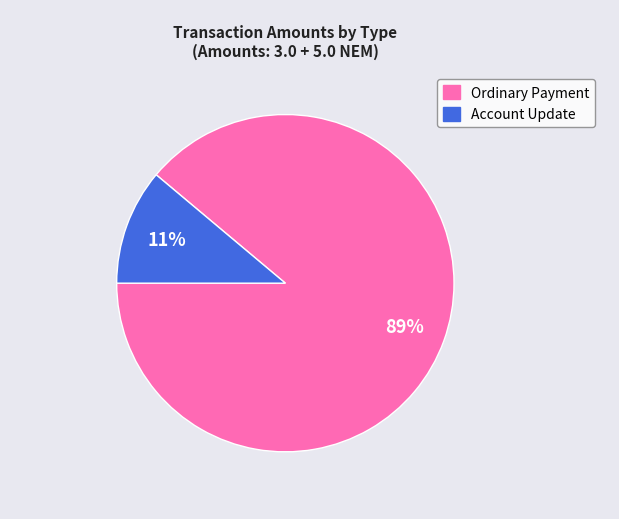

Is there any slice that represents more than half of the pie?

Yes